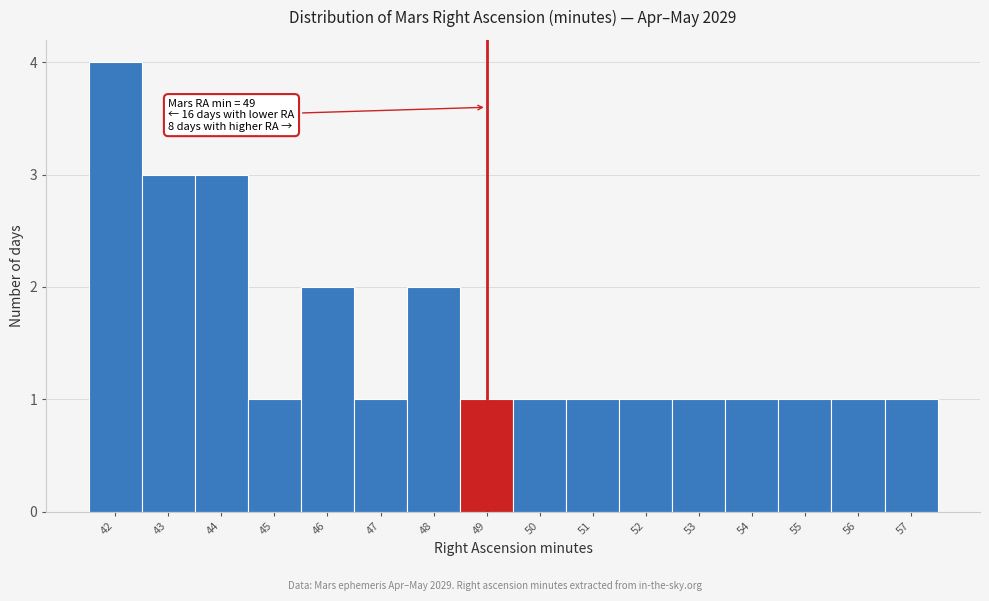

Over which range of the x-axis is the bar tallest?

41.5 to 42.5